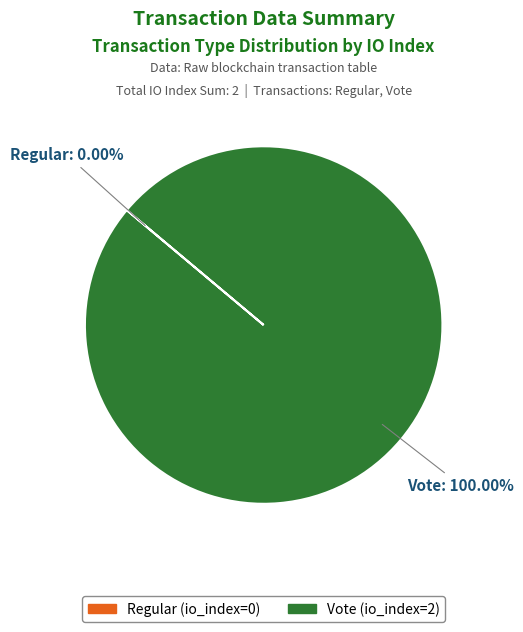

Is there a majority slice in this chart?

Yes